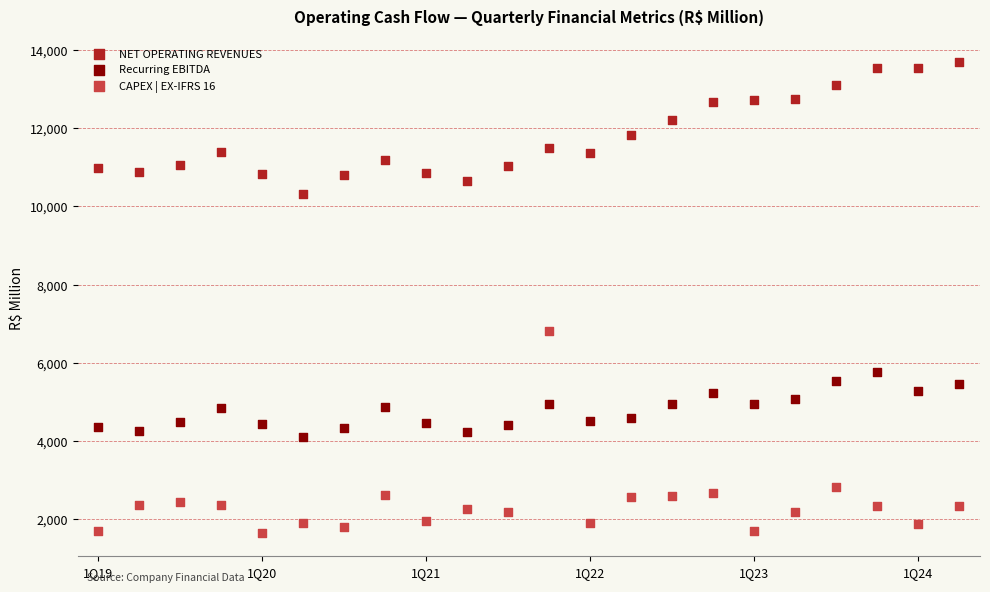

Which series reaches the minimum Y coordinate?

CAPEX | EX-IFRS 16